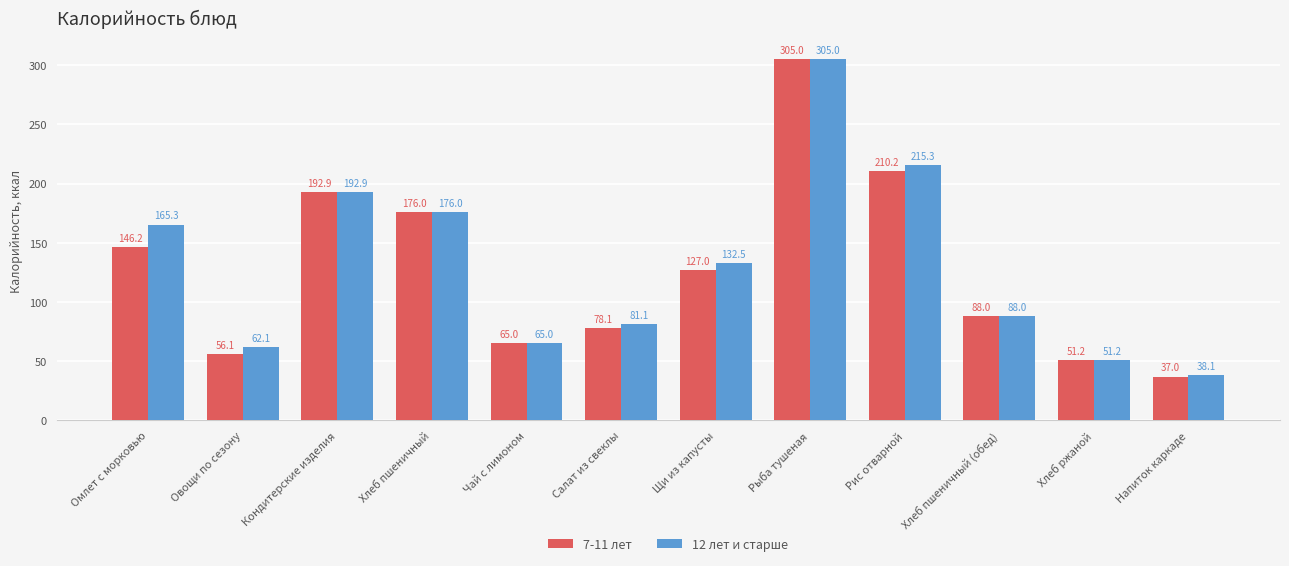

Between Щи из капусты and Напиток каркаде, which series saw the biggest shift?

12 лет и старше